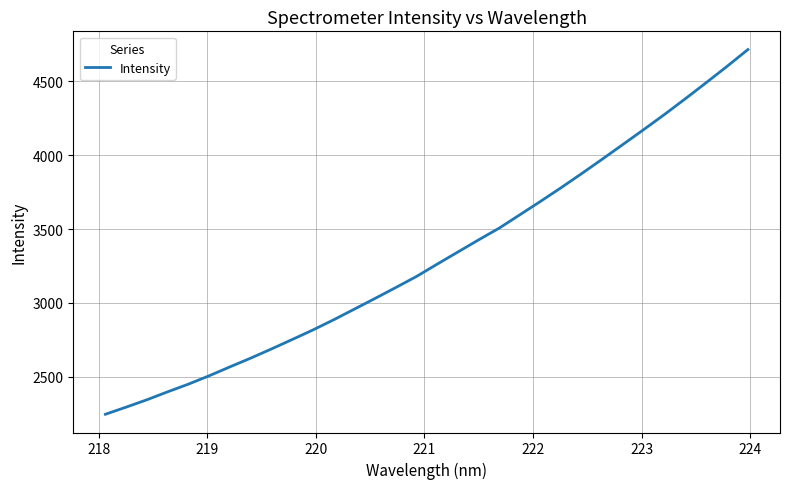

What is the maximum value shown in the chart?

4716.0